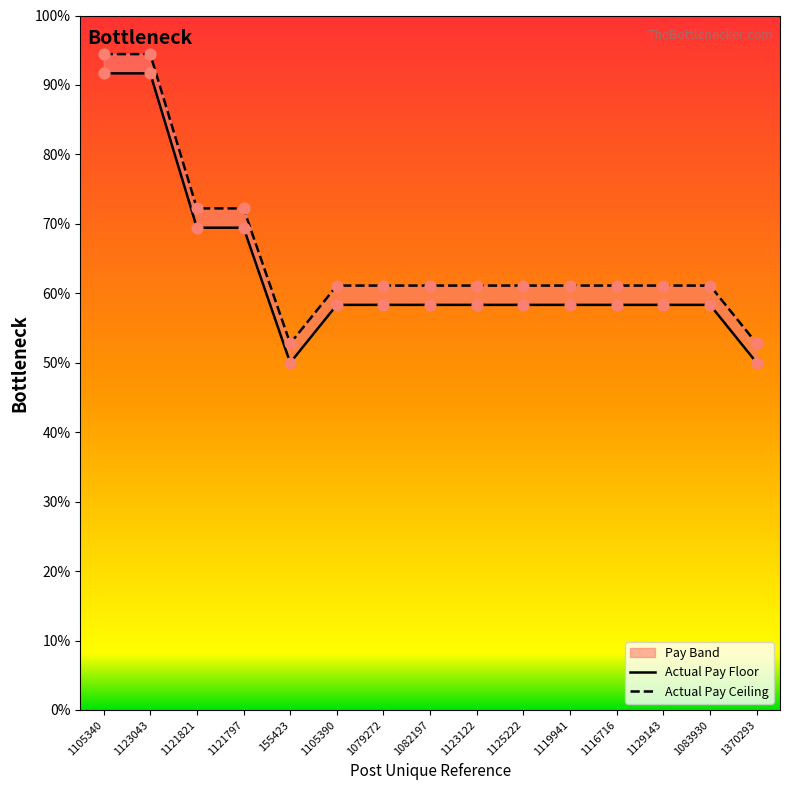

At how many categories does at least one series exceed 122923?

4